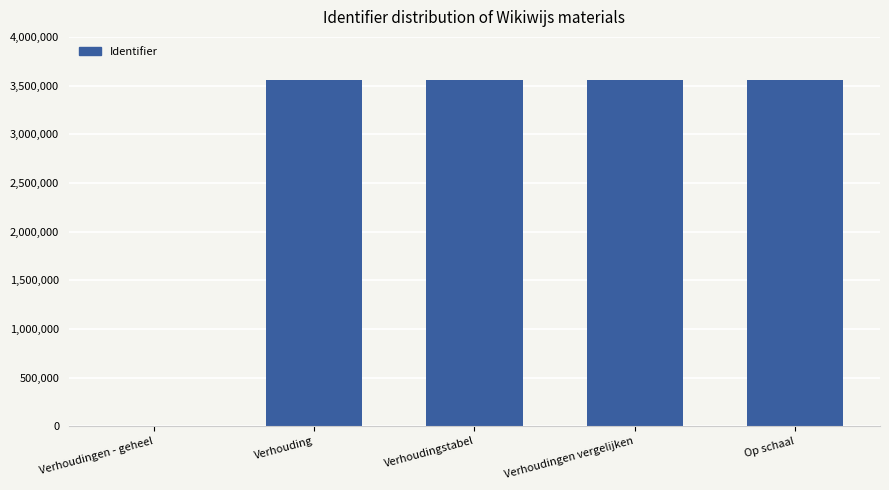

The value at Verhoudingen - geheel is -1711373. True or false?

False